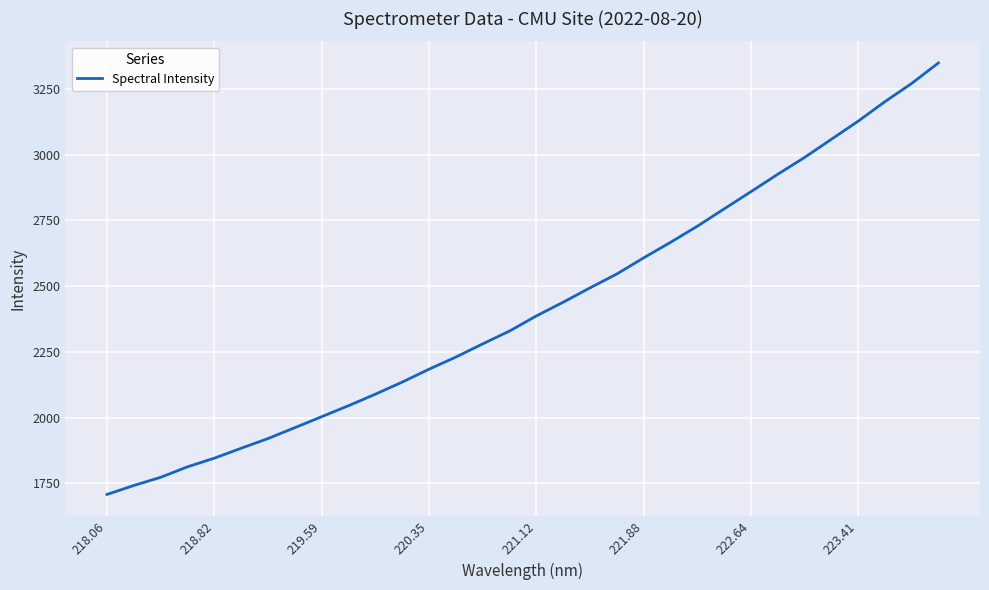

Reading right to left, what are all the values shown in this chart?

3348.3	3270.3	3200.8	3126.7	3057.9	2988.9	2925.0	2858.8	2793.4	2727.6	2666.3	2607.5	2546.1	2493.5	2438.9	2386.8	2329.4	2280.6	2230.5	2184.5	2135.3	2089.5	2045.7	2004.0	1962.2	1920.8	1884.0	1846.2	1813.3	1773.5	1742.4	1708.3